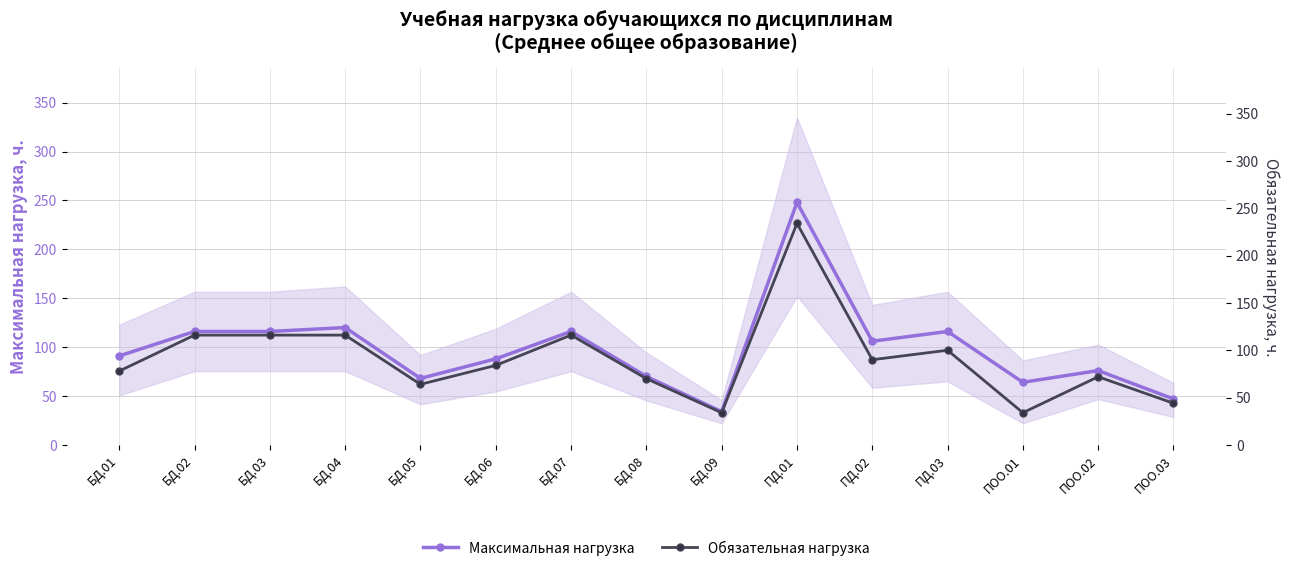

What is the lowest value of the Обязательная нагрузка series?

34